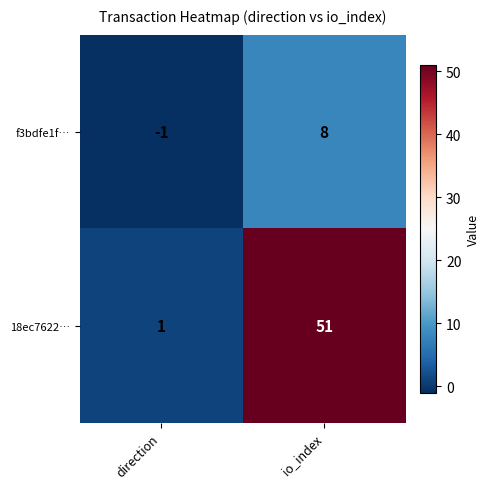

At how many categories does at least one series exceed 15?

1